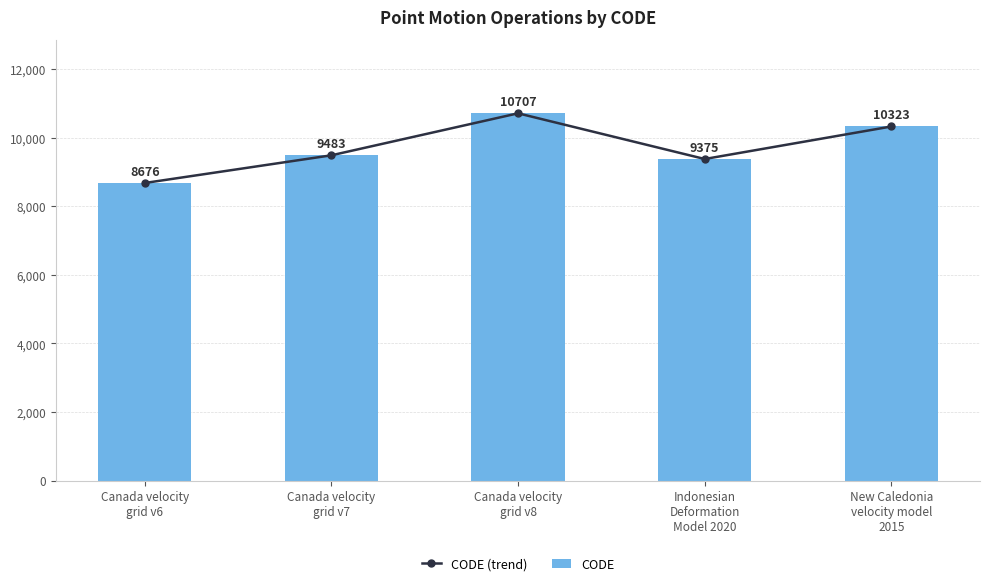

What is the total value across all series at New Caledonia
velocity model
2015?

20646